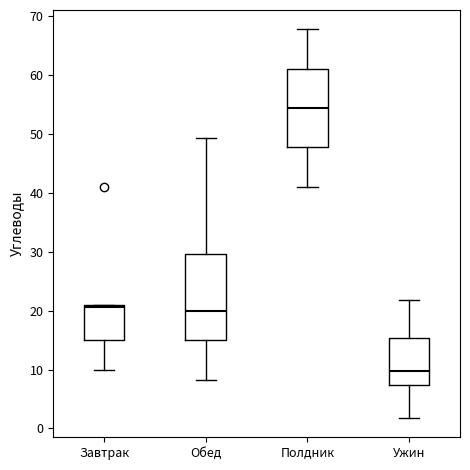

Which box's median line is the highest?

Полдник